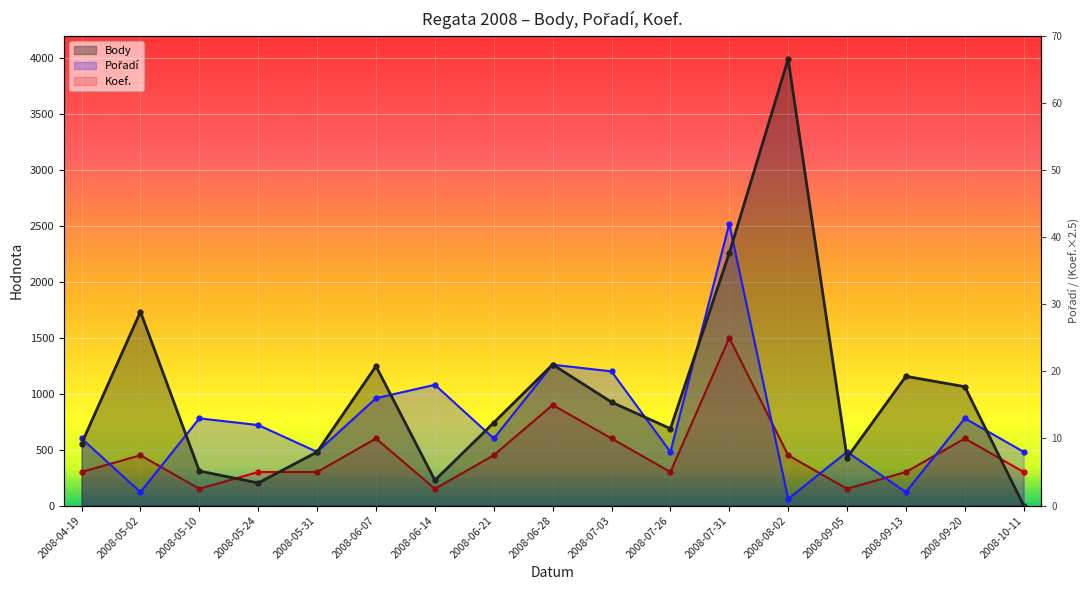

What is the difference between the Body values at 2008-06-28 and 2008-05-10?

952